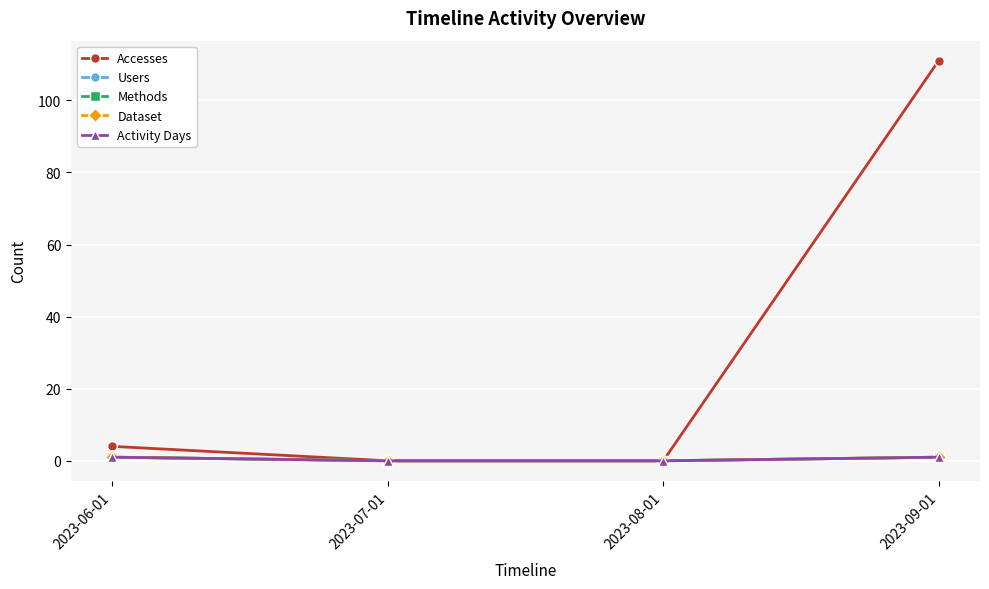

List the series in order of their peak value, lowest first.

Users, Methods, Dataset, Activity Days, Accesses